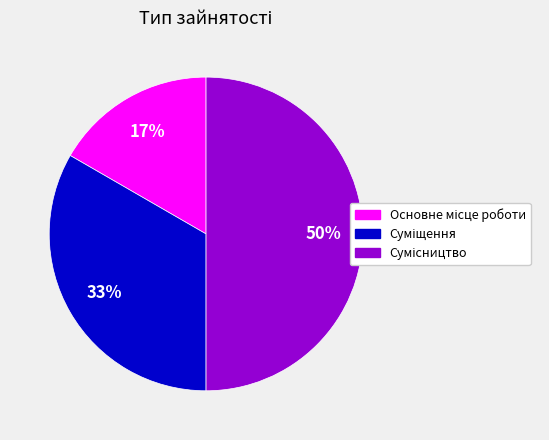

To the nearest percent, what is the average slice percentage?

33%